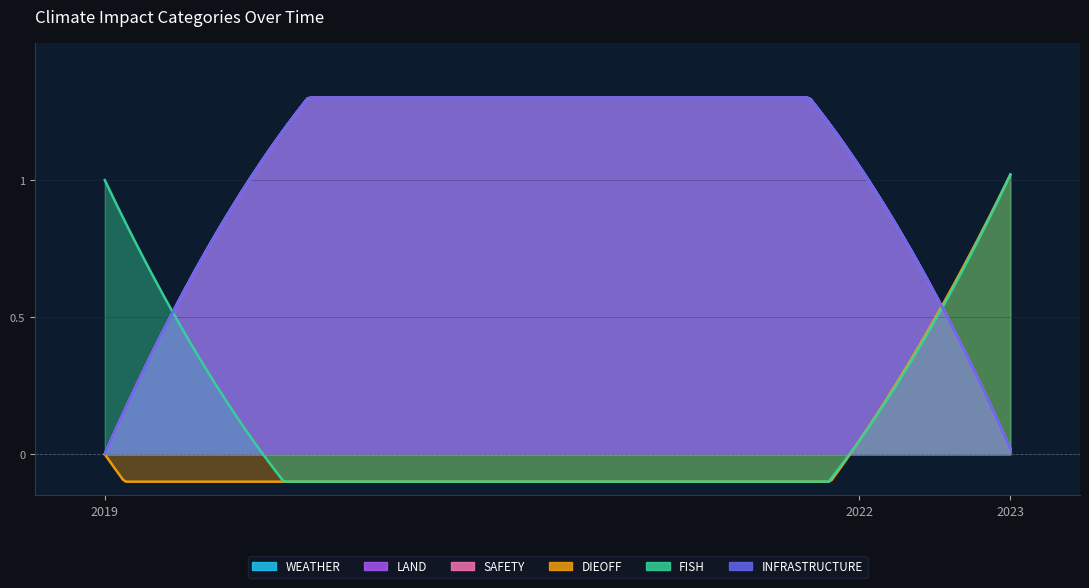

Which has a higher value, 2019-07-06 or 2022-10-07?

2022-10-07